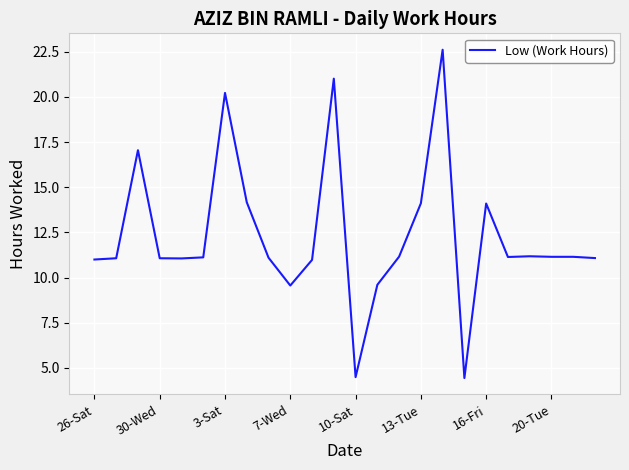

What is the minimum value shown in the chart?

4.4